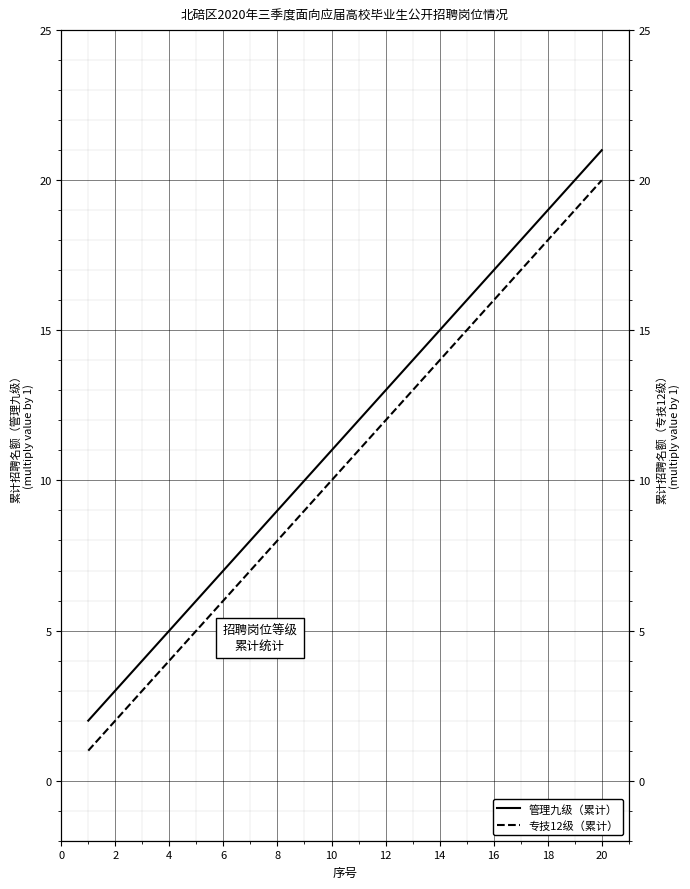

Reading right to left, extract all data points from this chart.

管理九级（累计）: 21	20	19	18	17	16	15	14	13	12	11	10	9	8	7	6	5	4	3	2
专技12级（累计）: 20	19	18	17	16	15	14	13	12	11	10	9	8	7	6	5	4	3	2	1